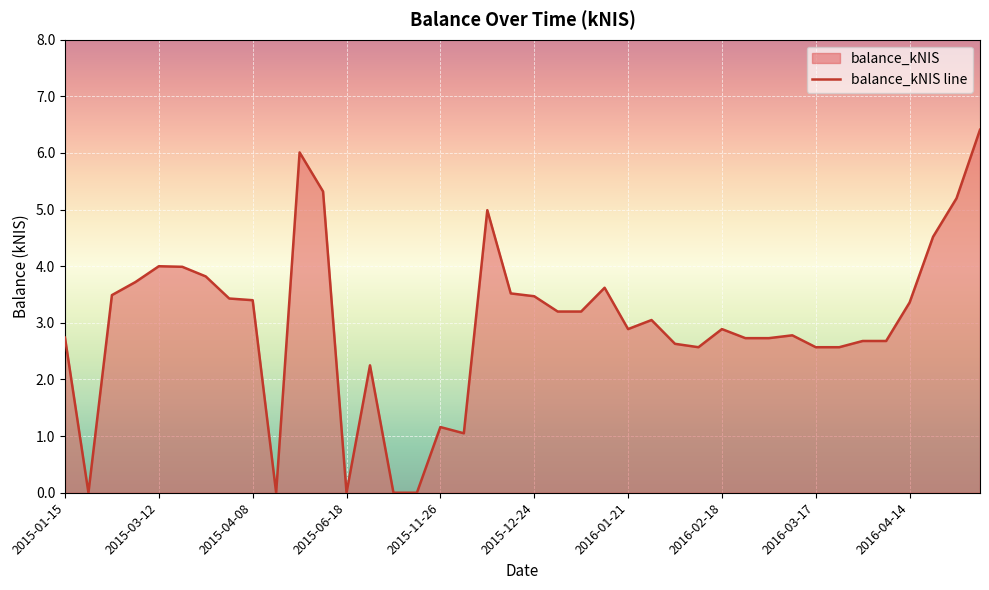

What is the value of the 12th point from the left?

5.3